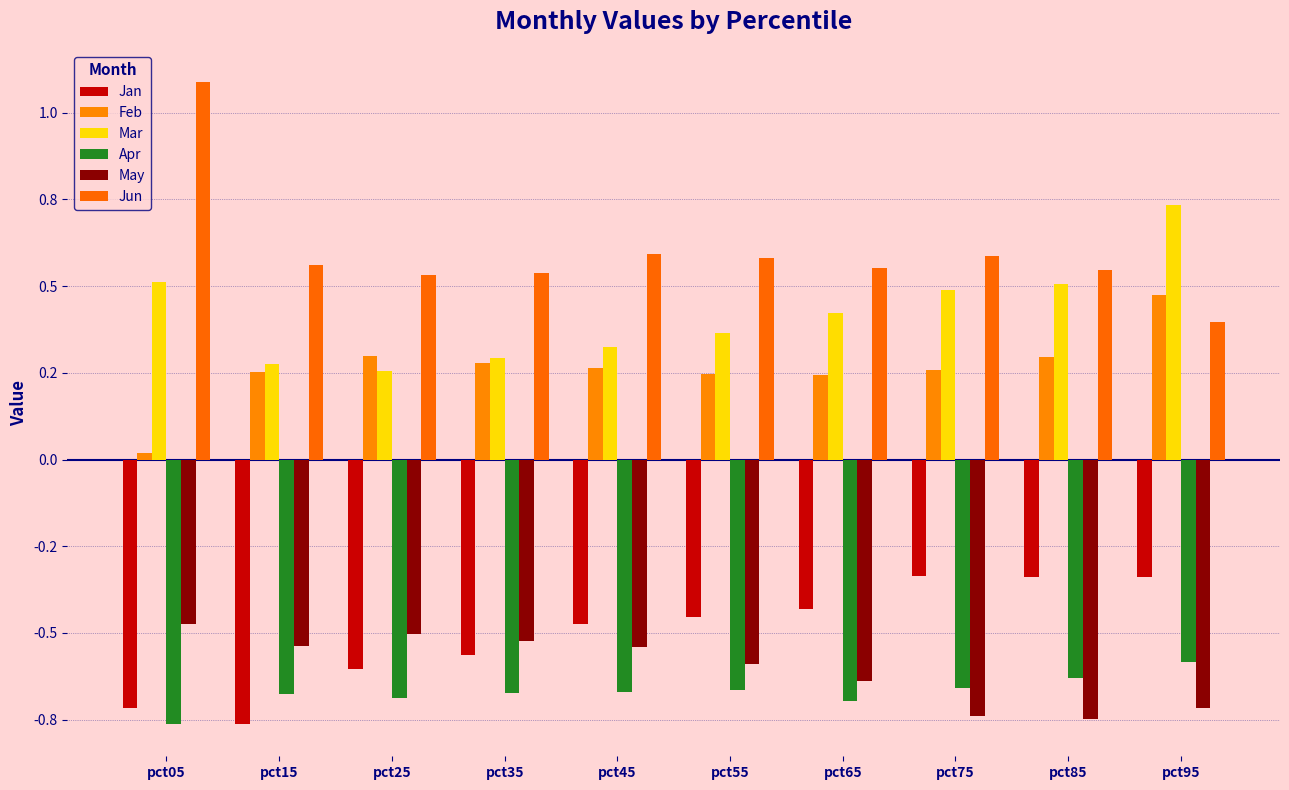

Which series changed the most between pct45 and pct75?

May